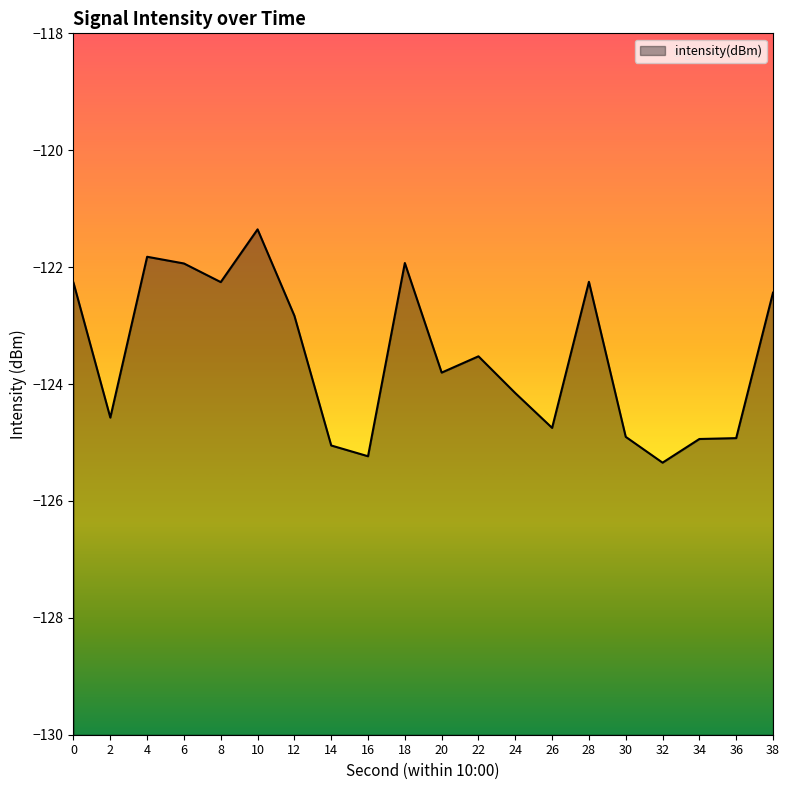

Rank the categories by value from lowest to highest.

32, 16, 14, 34, 36, 30, 26, 2, 24, 20, 22, 12, 38, 0, 8, 28, 6, 18, 4, 10